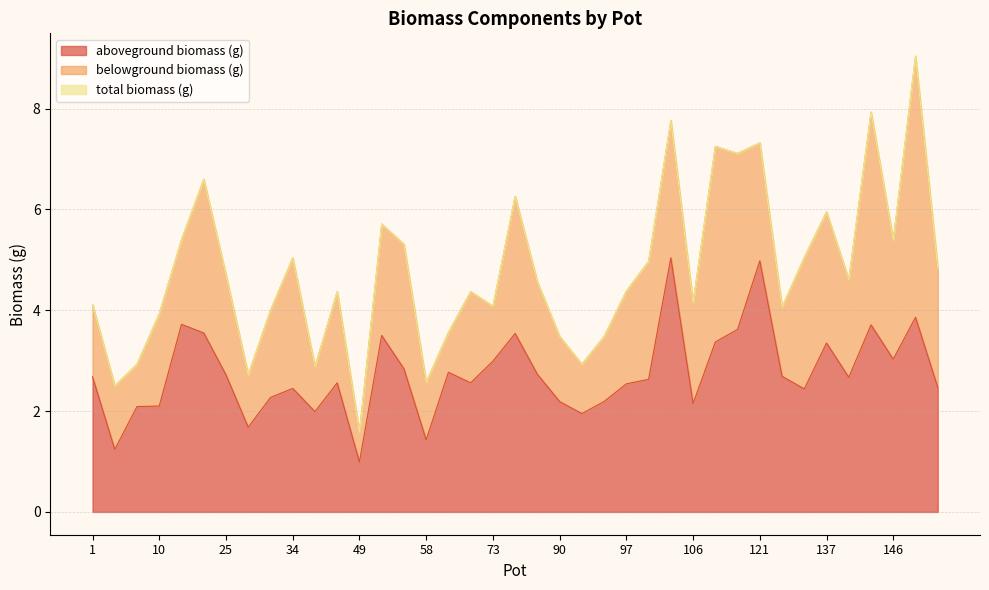

Between 73 and 121, which series saw the biggest shift?

total biomass (g)